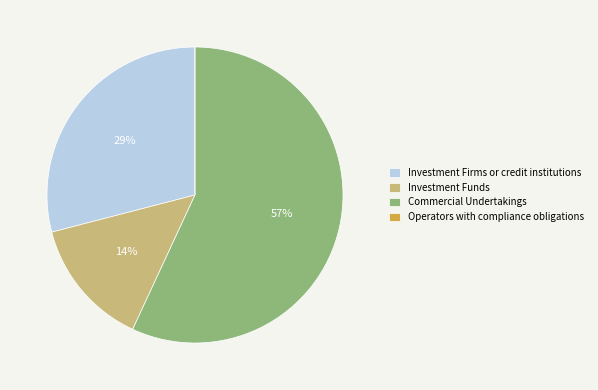

Which slice is the largest?

Commercial Undertakings